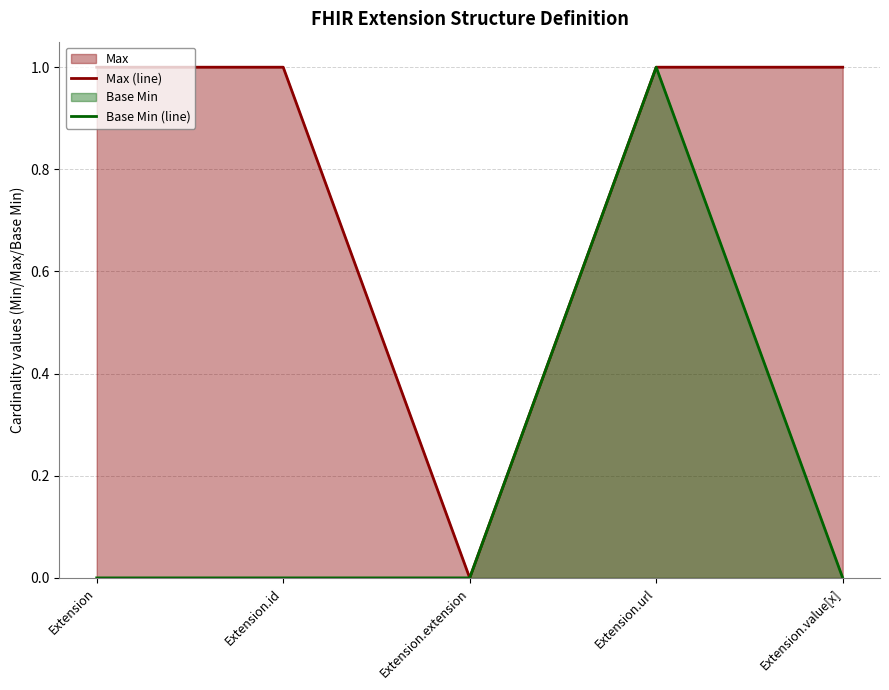

At which category does Base Min (line) reach its first local peak?

Extension.url